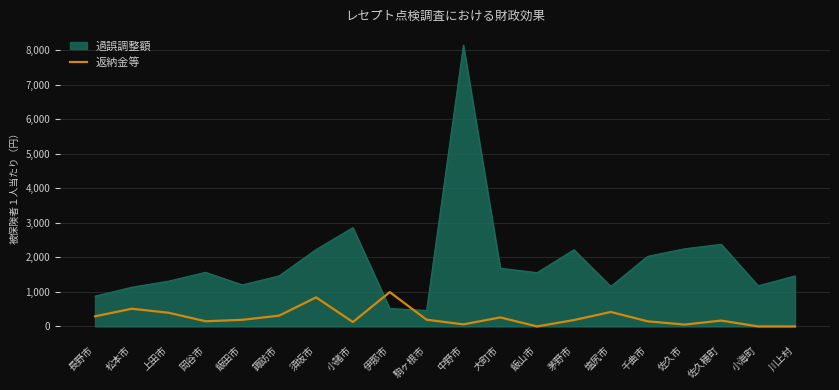

Between which two adjacent categories do 過誤調整額 and 返納金等 first intersect?

小諸市 and 伊那市